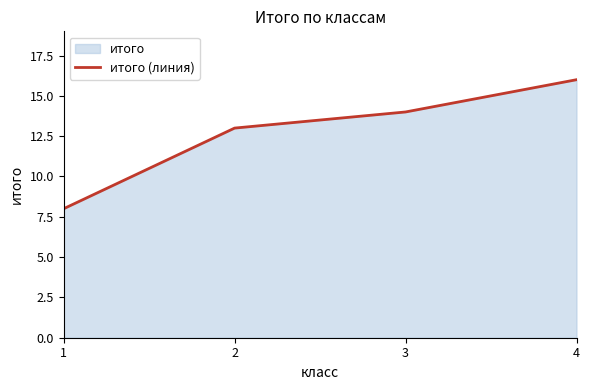

How many lines are shown in the chart?

1